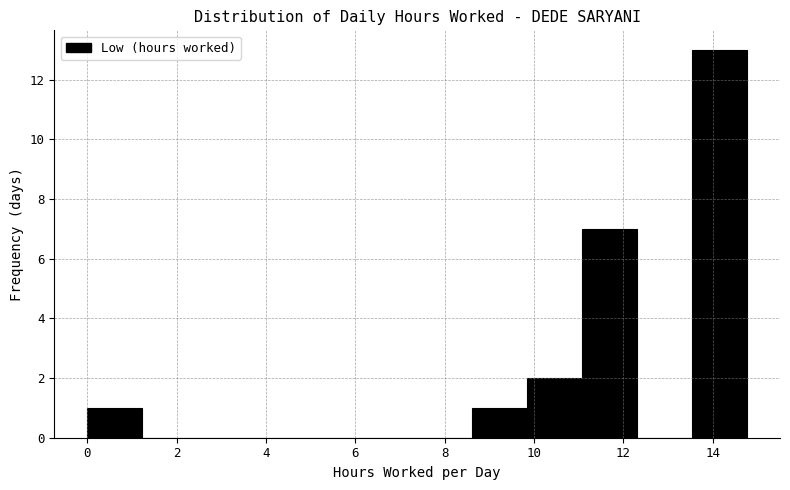

Reading left to right, list every bar in this chart as the range it spans on the x-axis followed by its height. Neither the bar edges nor the heights are printed on the chart, so give them approximately, as read against the axes.

0.0 to 1.2: 1
1.2 to 2.4: 0
2.4 to 3.6: 0
3.6 to 5.0: 0
5.0 to 6.2: 0
6.2 to 7.4: 0
7.4 to 8.6: 0
8.6 to 9.8: 1
9.8 to 11.0: 2
11.0 to 12.4: 7
12.4 to 13.6: 0
13.6 to 14.8: 13